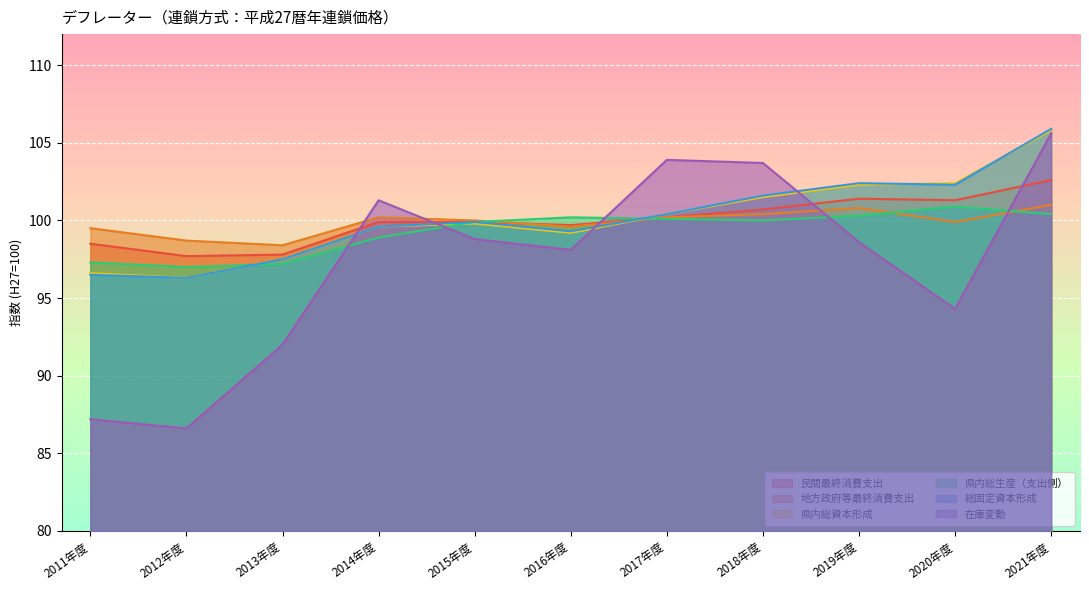

Which series has the widest spread of values?

在庫変動